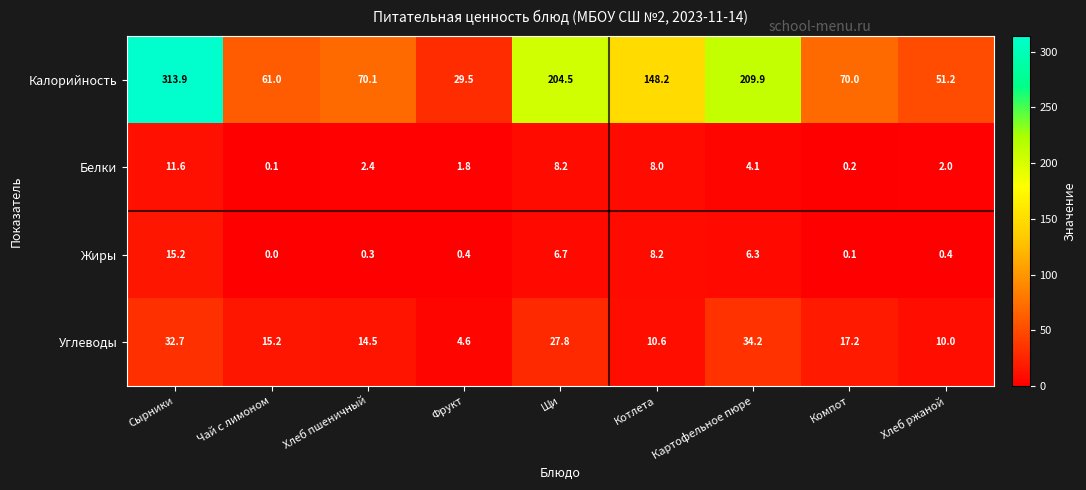

What is the sum of the Белки values at Чай с лимоном and Хлеб пшеничный?

2.5